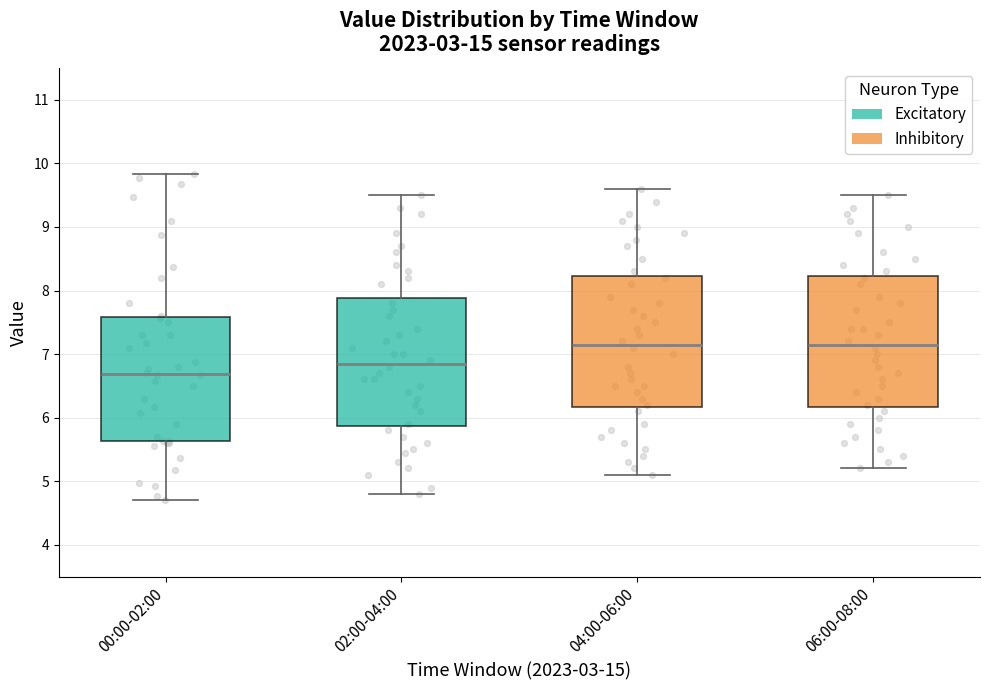

Where is the lower edge of the box for 06:00-08:00 on the y-axis? The values are not printed on the chart, so give them approximately, as read against the axis.

6.2